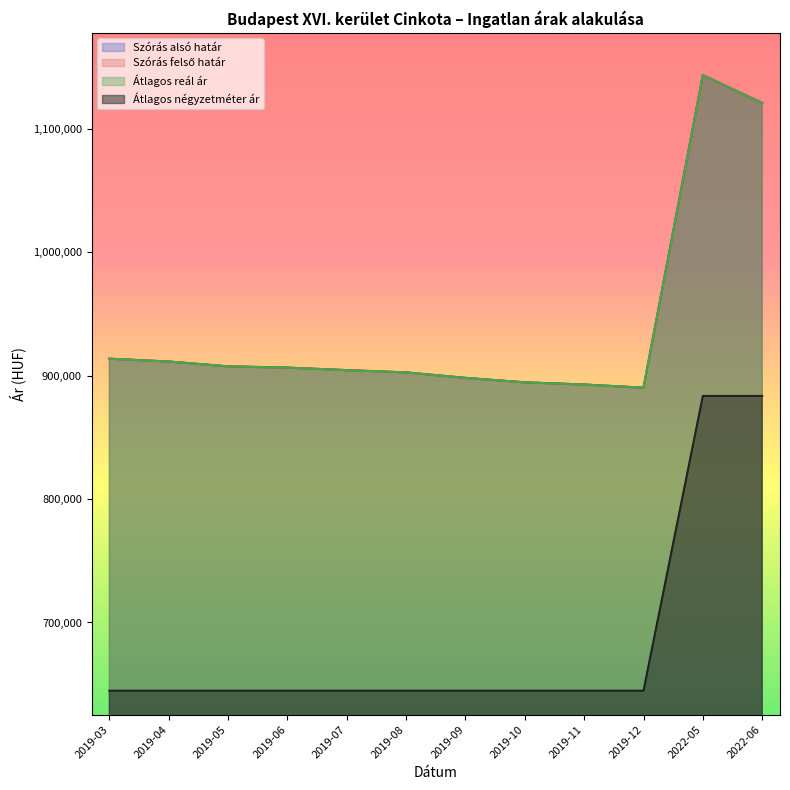

At which category does the chart reach its minimum across all series?

2019-03